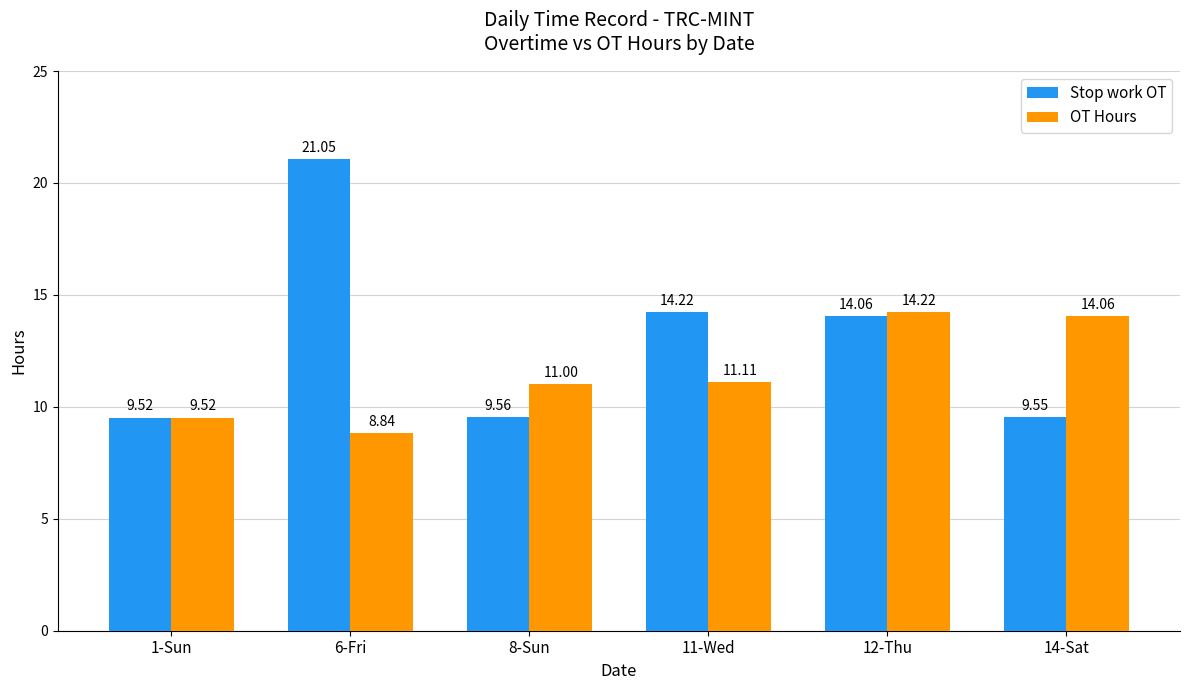

What is the difference between the second highest and minimum values in the Stop work OT series?

4.7